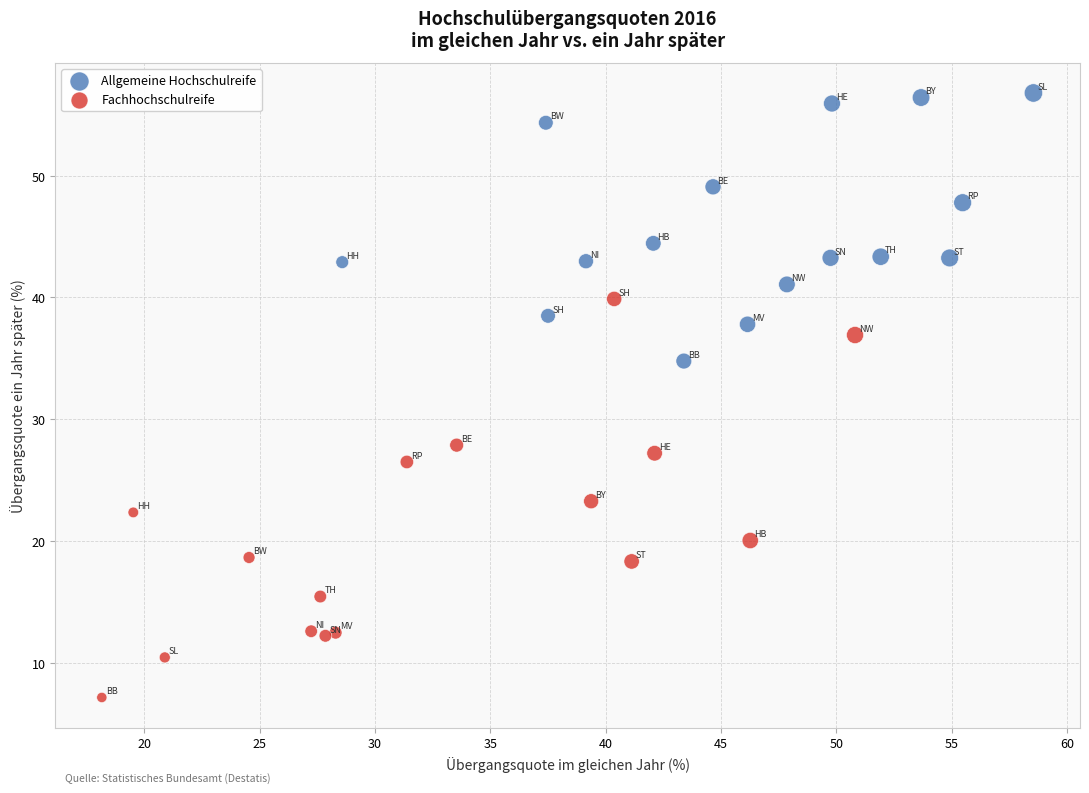

Which series reaches the minimum Y coordinate?

Fachhochschulreife